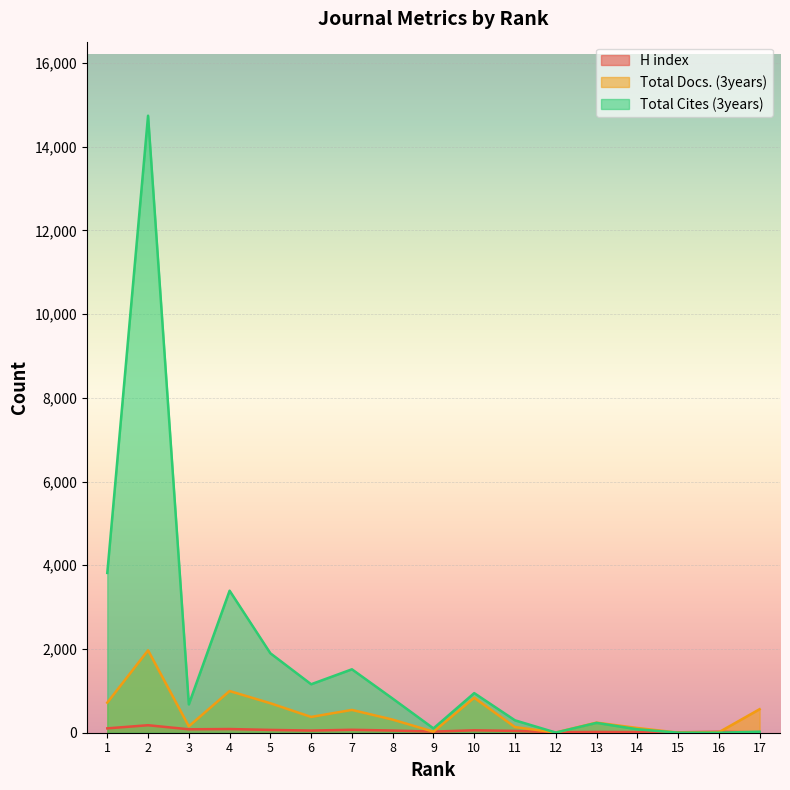

At which category does Total Cites (3years) reach its first local peak?

2